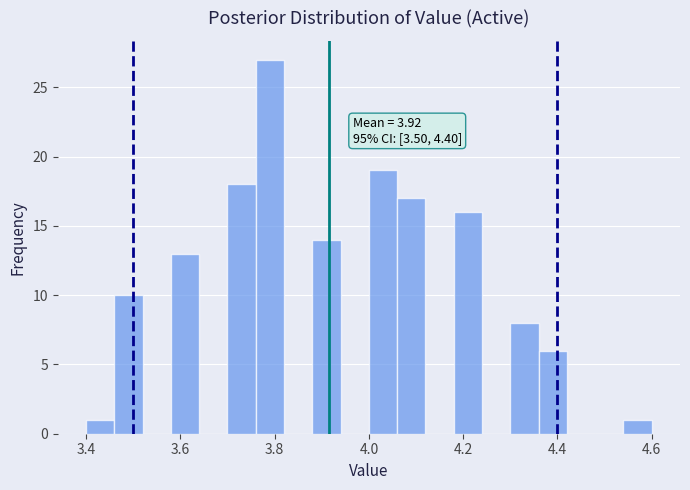

Around what value on the x-axis is the tallest bar? Give the approximate position of its centre, as read against the axis.

3.80